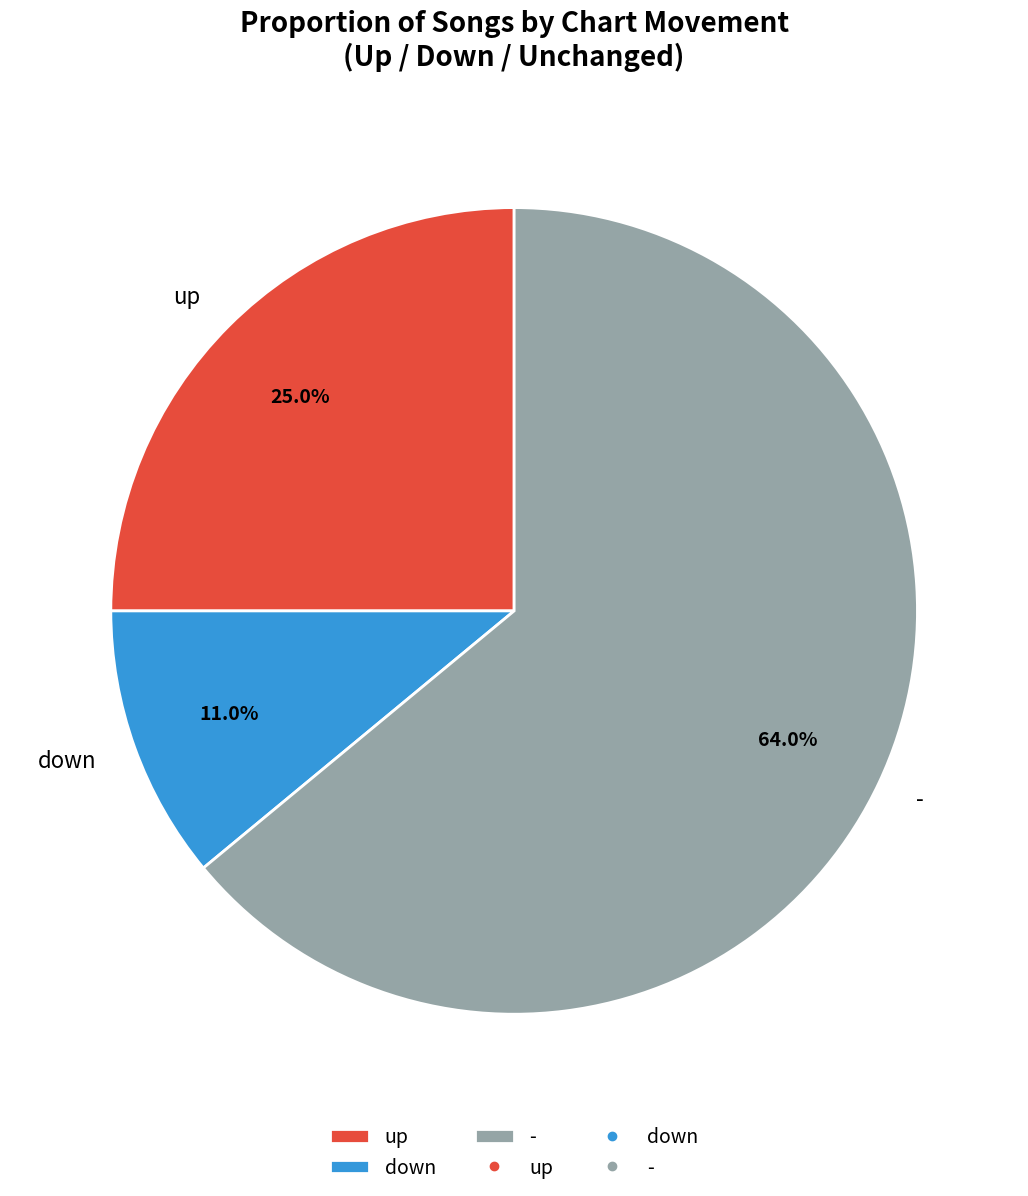

What percentage is the down slice, to the nearest percent?

11%